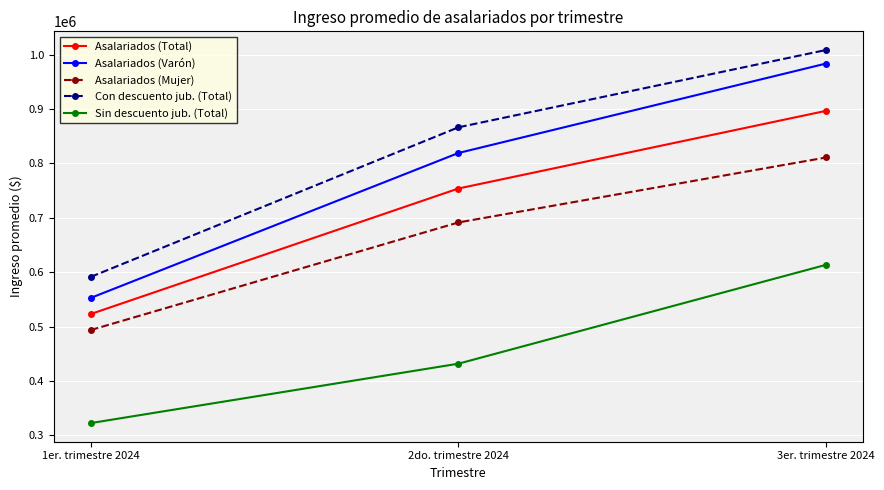

Which category has the highest value across all series?

3er. trimestre 2024